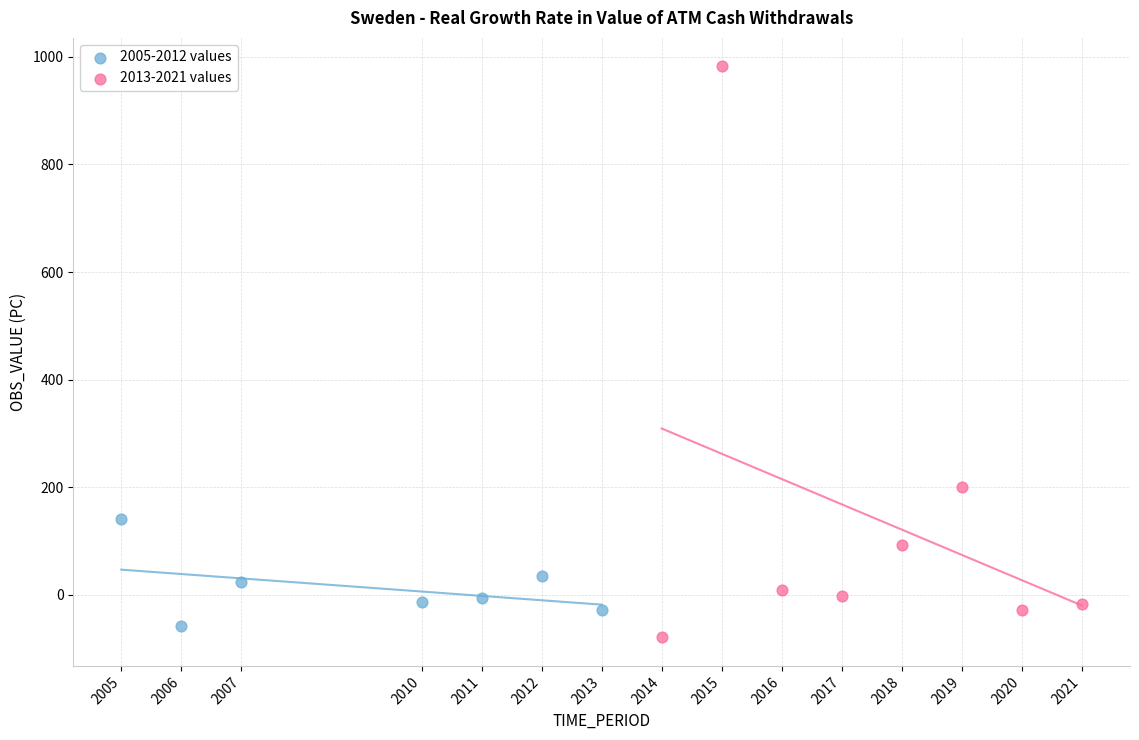

Which series reaches the maximum Y coordinate?

2013-2021 values